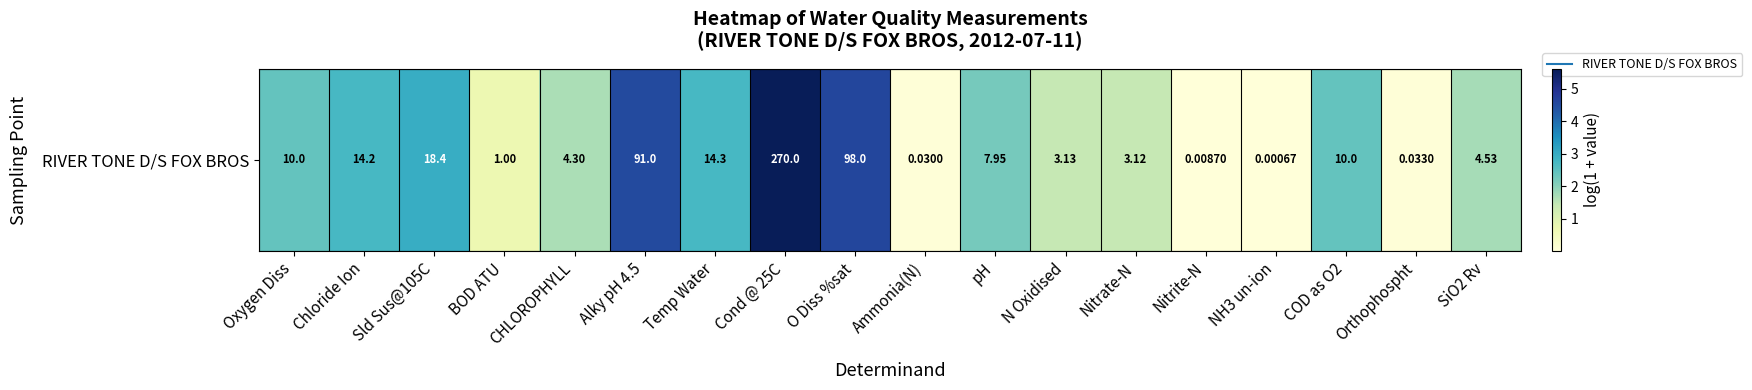

Rank the categories by value from lowest to highest.

NH3 un-ion, Nitrite-N, Ammonia(N), Orthophospht, BOD ATU, Nitrate-N, N Oxidised, CHLOROPHYLL, SiO2 Rv, pH, Oxygen Diss, COD as O2, Chloride Ion, Temp Water, Sld Sus@105C, Alky pH 4.5, O Diss %sat, Cond @ 25C